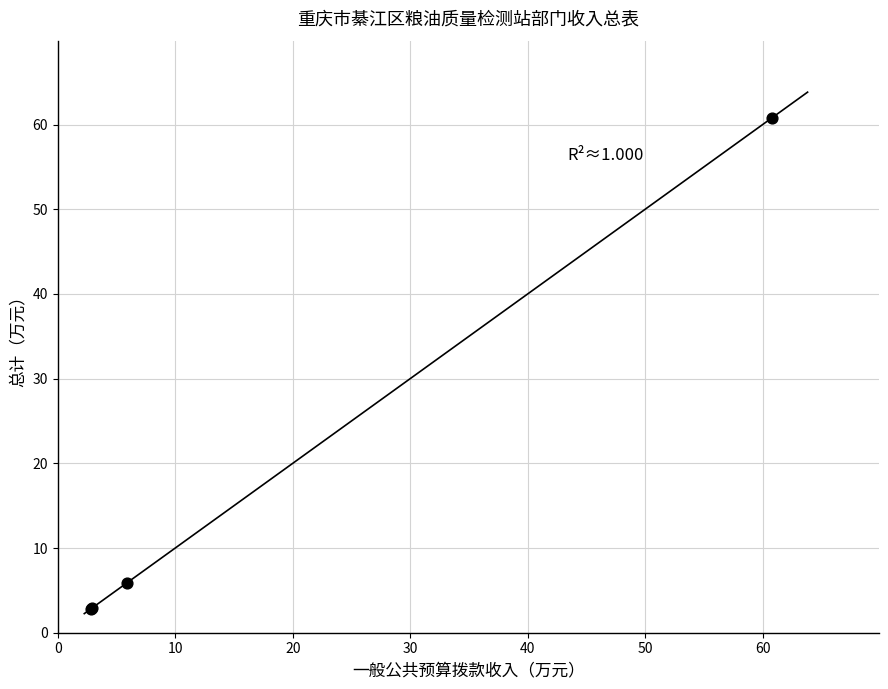

What Y value in the scatter plot is closest to 31?

5.9